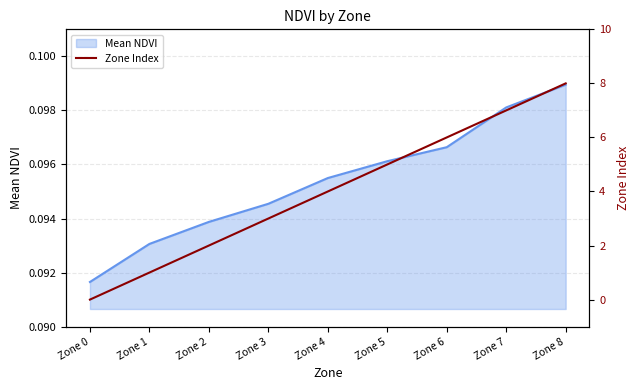

Rank the categories by value from highest to lowest.

Zone 8, Zone 7, Zone 6, Zone 5, Zone 4, Zone 3, Zone 2, Zone 1, Zone 0